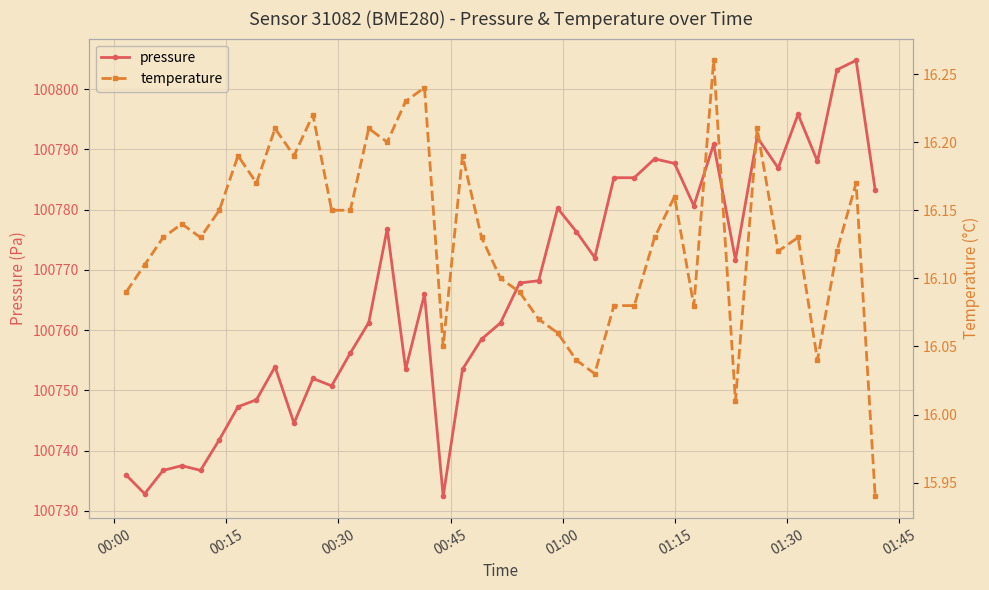

What is the highest value of the pressure series?

100804.8